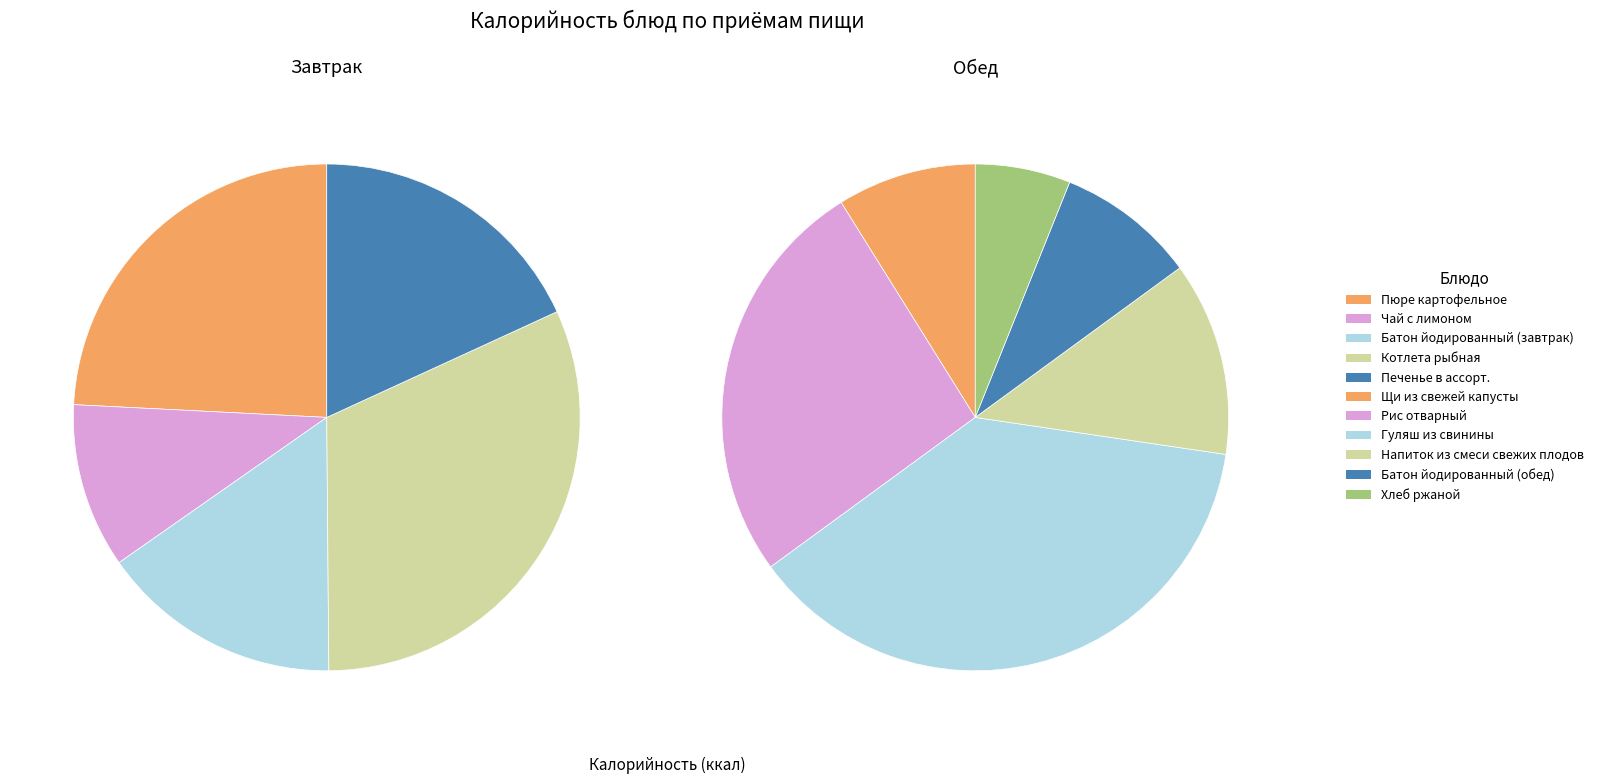

Is it true that Пюре картофельное is 35% of the pie?

False